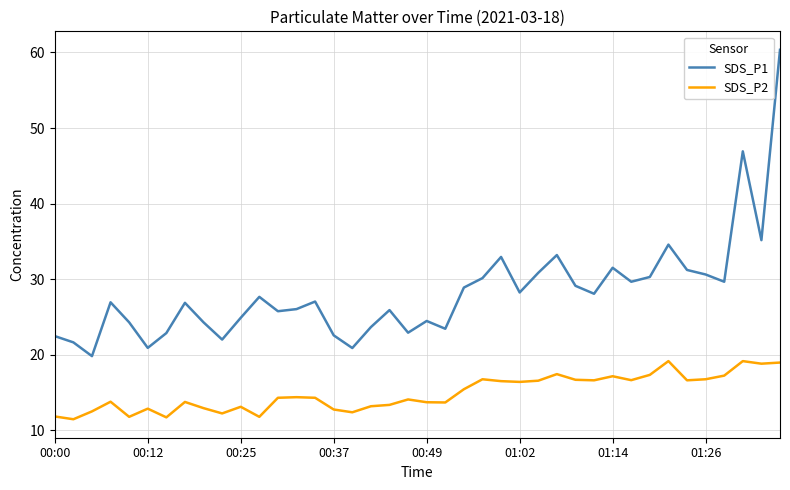

List the series in order of their overall mean, highest first.

SDS_P1, SDS_P2